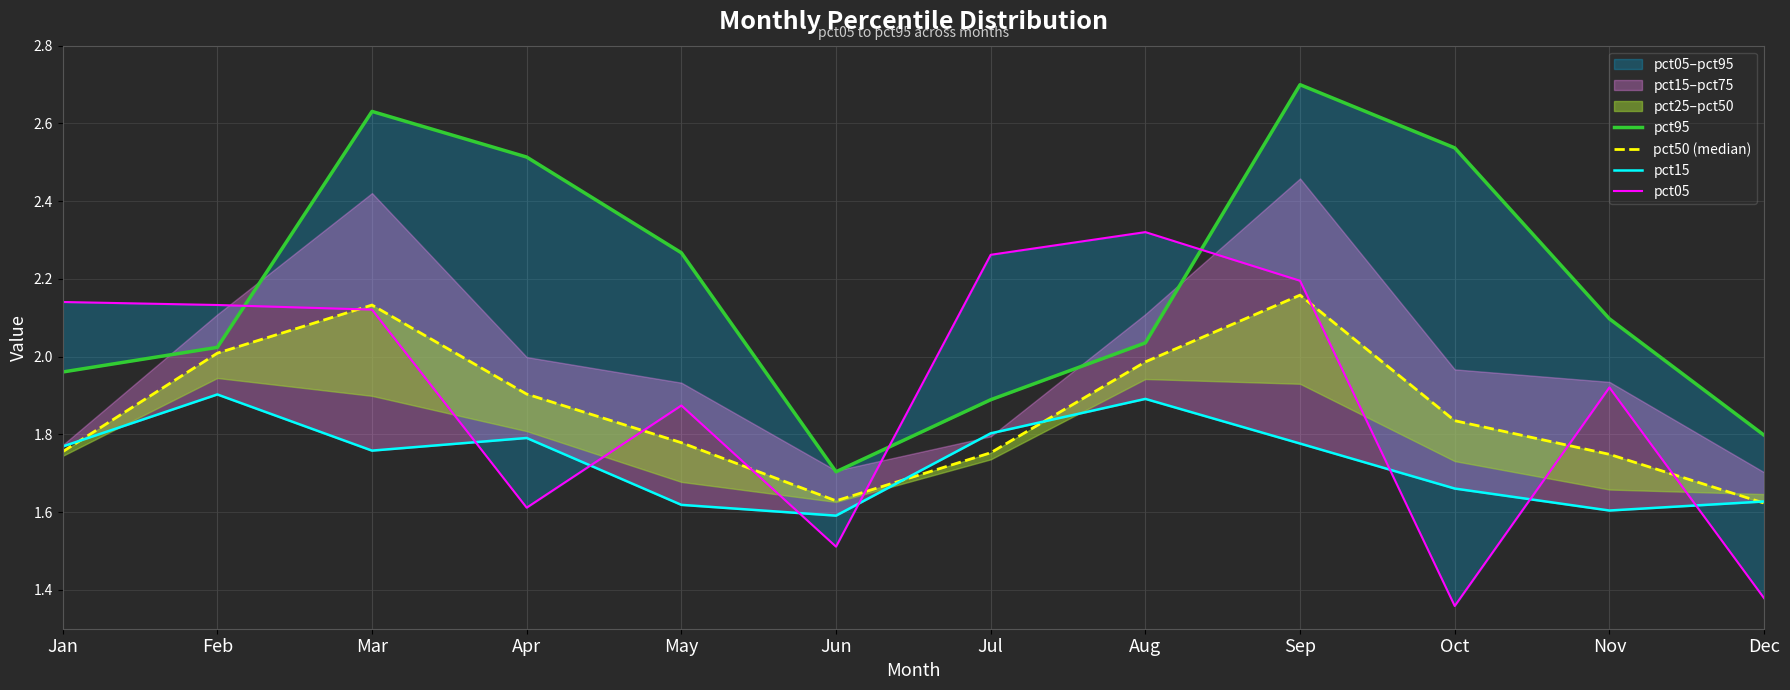

Where does the pct95 series first go above 2?

Feb